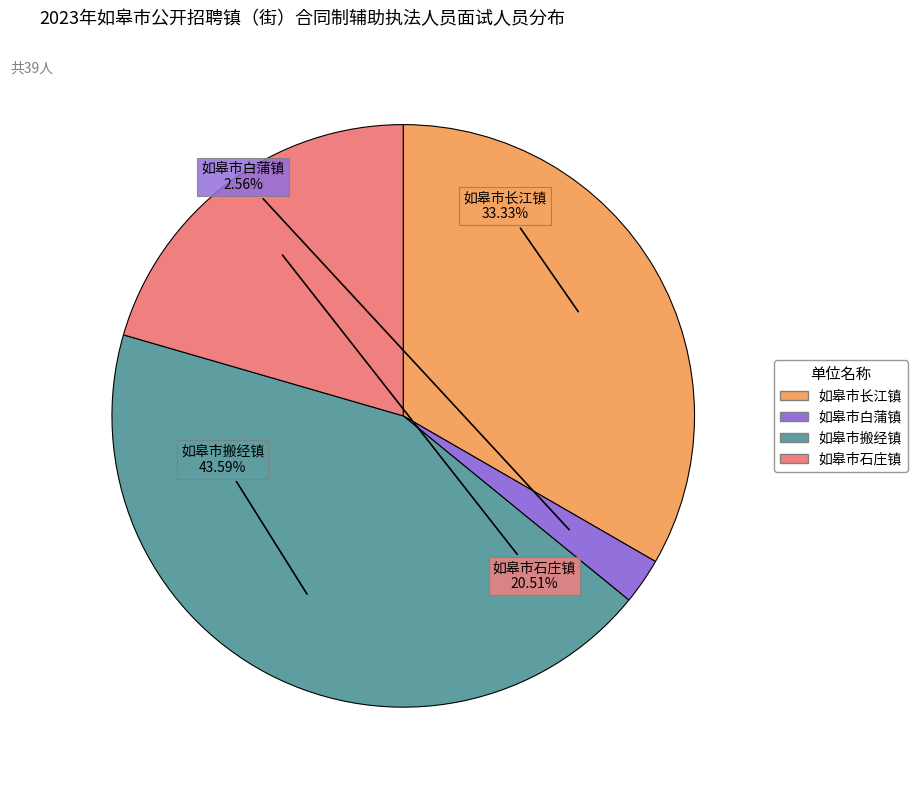

To the nearest percent, what is the difference between the largest and smallest slice percentages?

41%